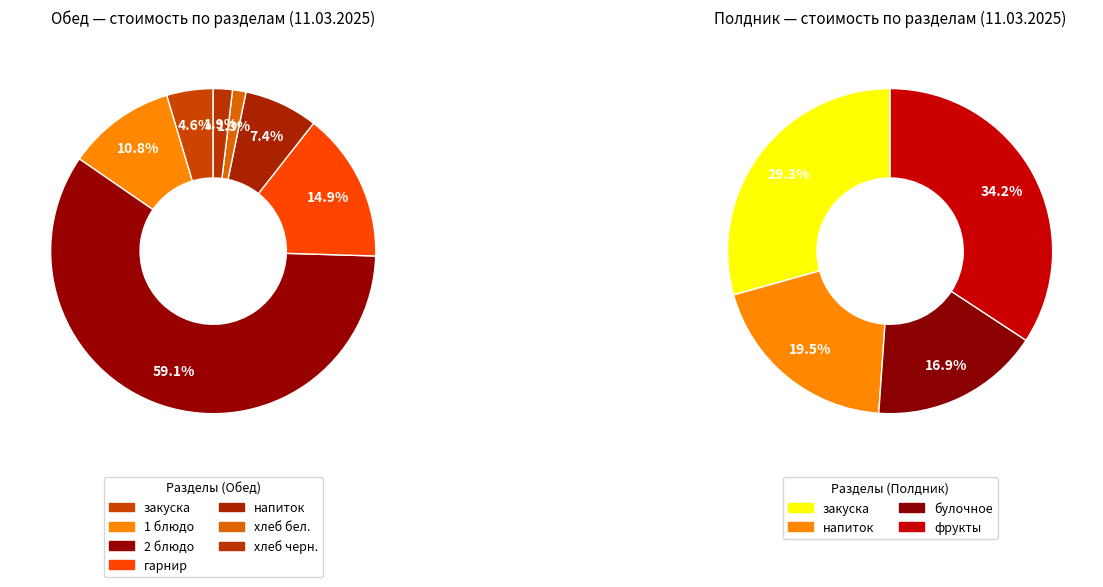

How many segments does this pie chart have?

7